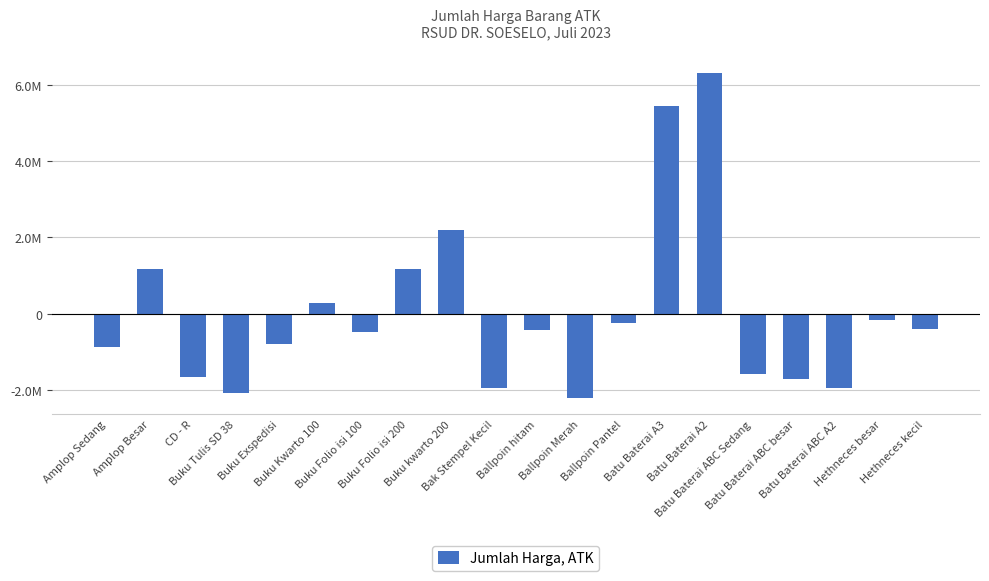

Which category has the lowest value across all series?

Ballpoin Merah